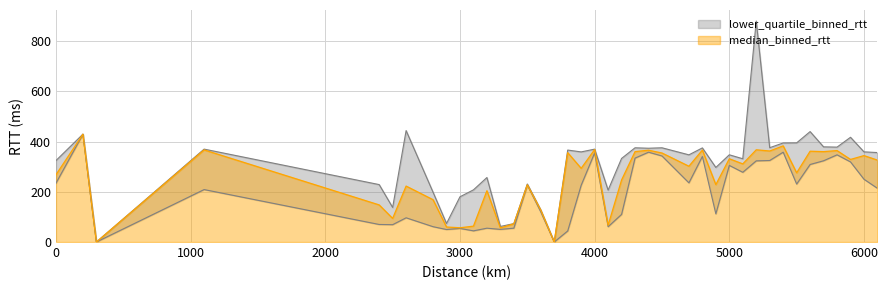

True or false: lower_quartile_binned_rtt has a value of 429.1 at 200.0.

True